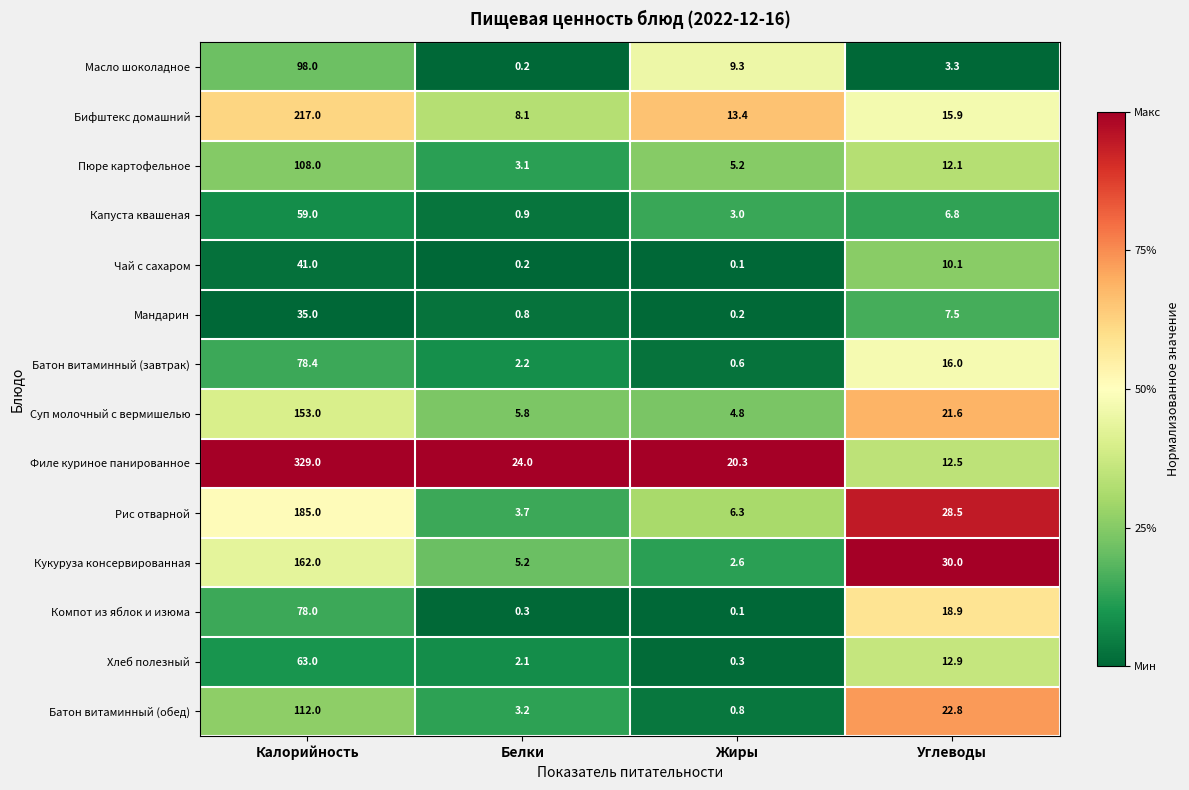

What is the maximum value for Капуста квашеная?

59.0